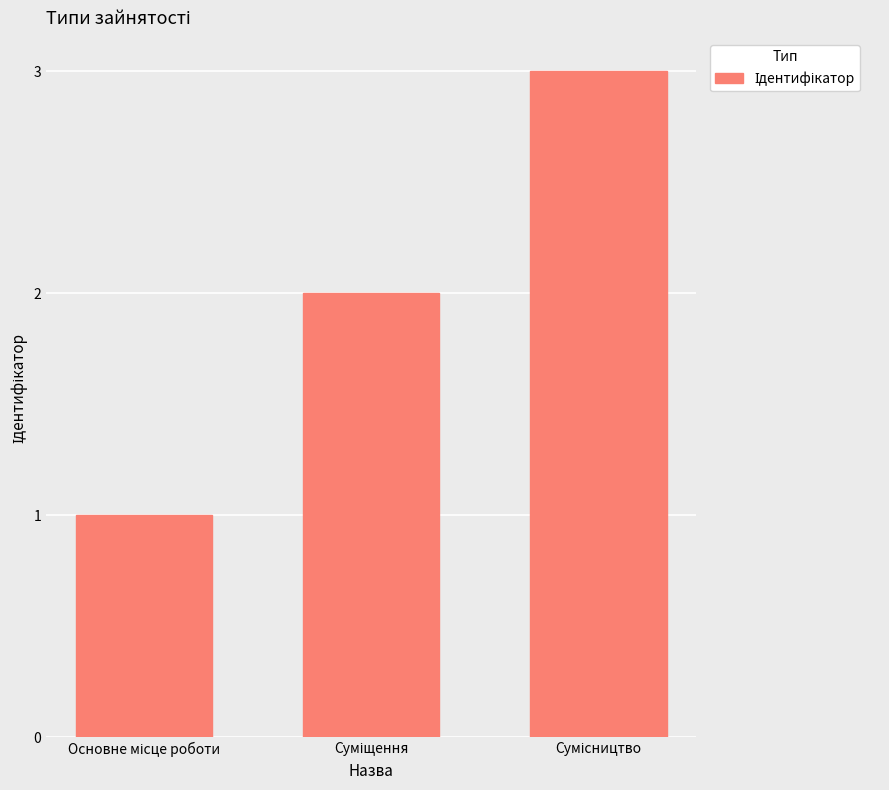

What is the sum of all values?

6